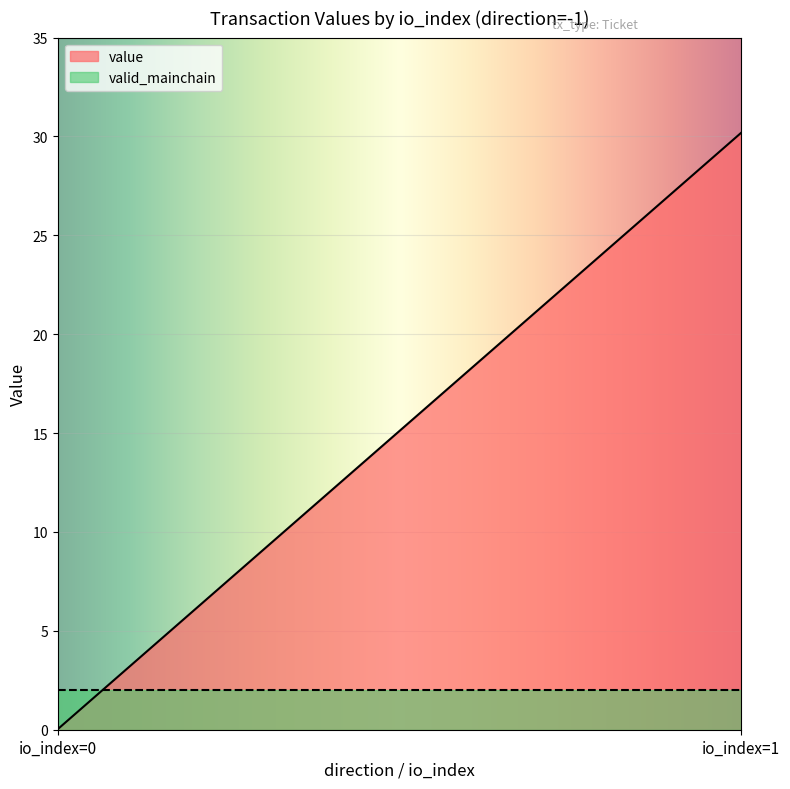

What is the highest value of the value series?

30.2